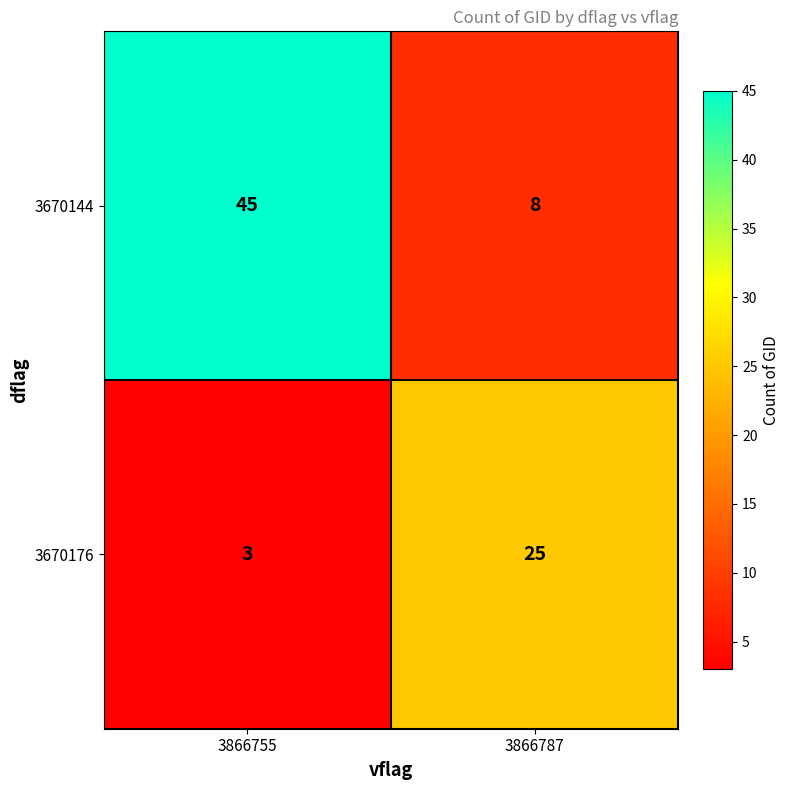

The 3670176 series shows 3 at 3866755. True or false?

True